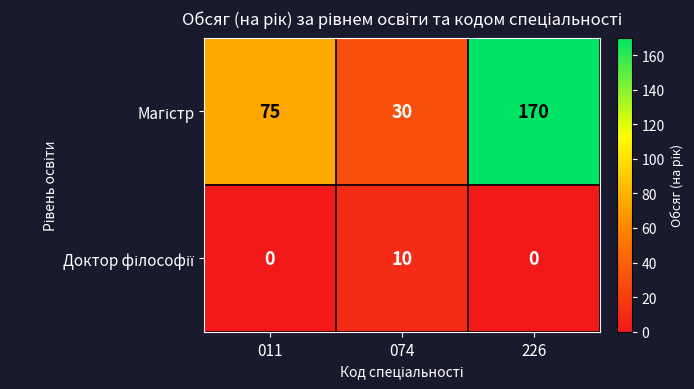

At which category is the sum across all series the highest?

226